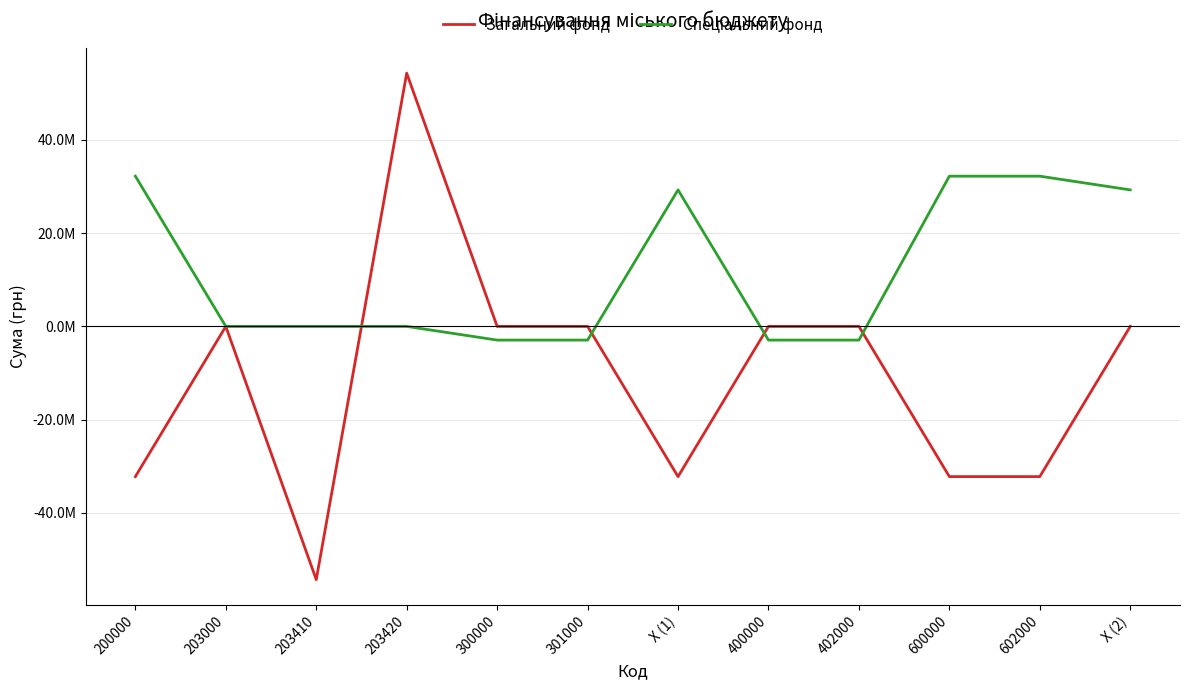

What is the label of the 5th point from the right?

400000